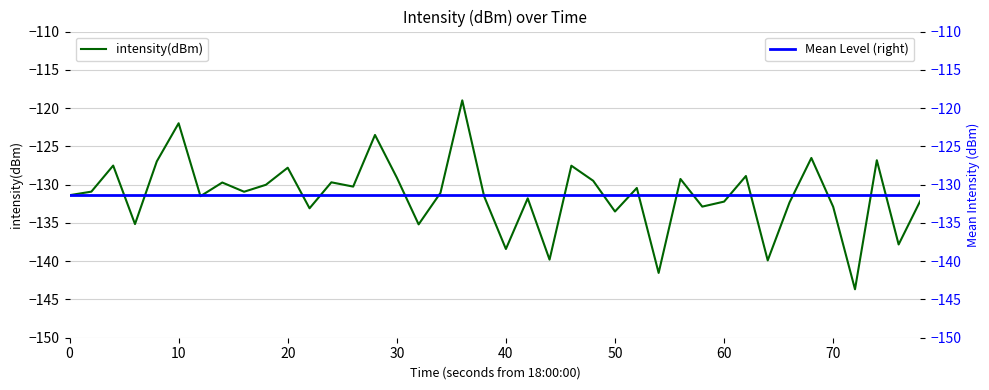

True or false: intensity(dBm) has a value of -163.9 at 10.

False